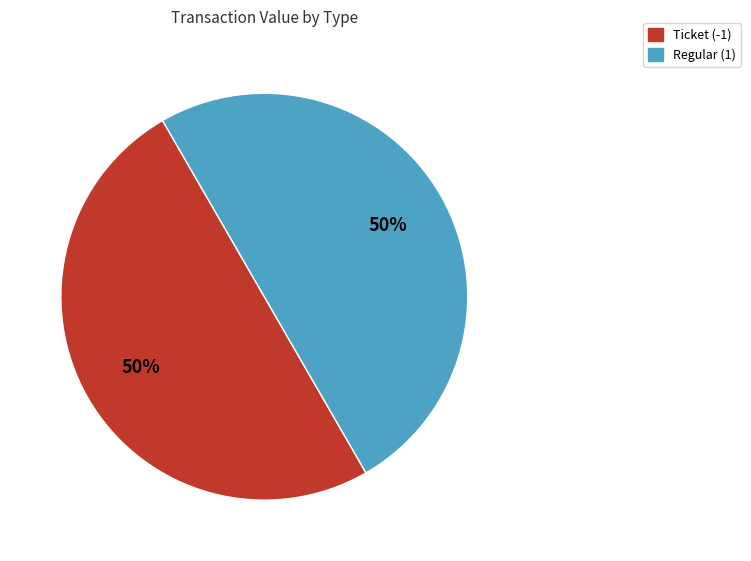

What is the ratio of the value at Ticket (-1) to the value at Regular (1)?

1.0